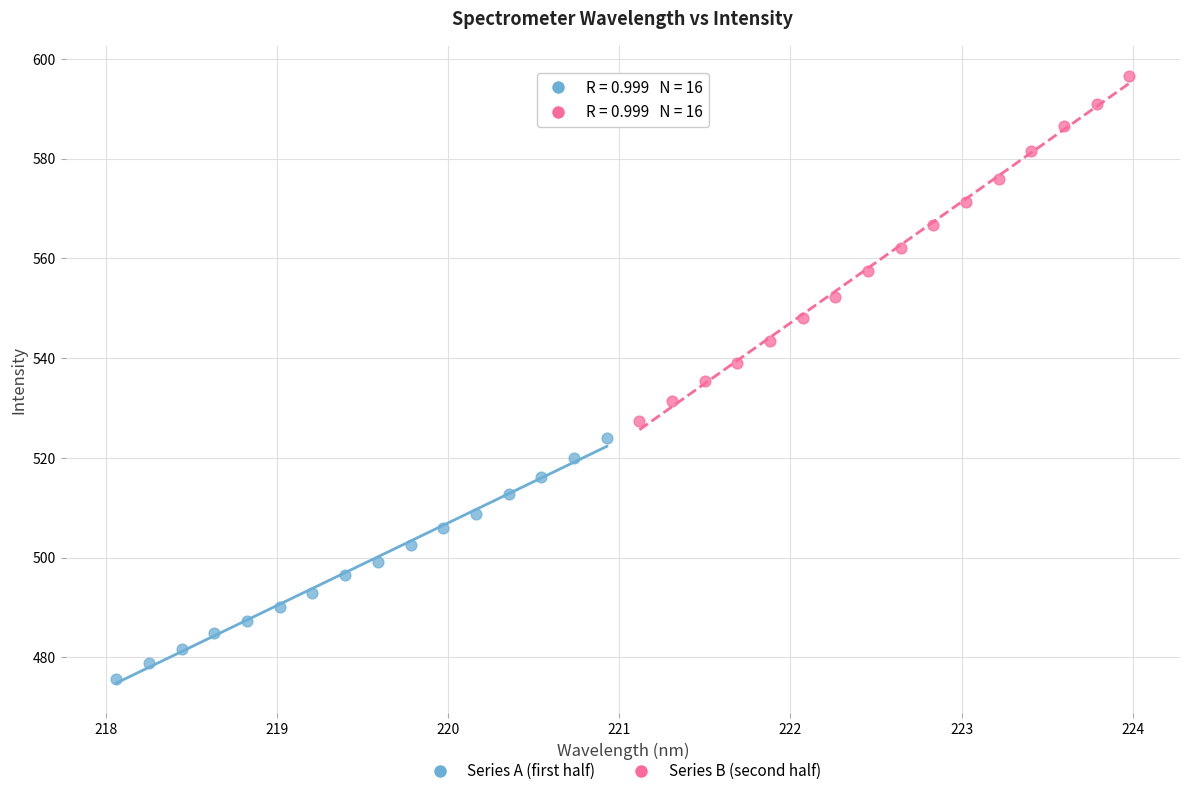

Which series has the largest Y range (max minus min)?

Series B (second half)